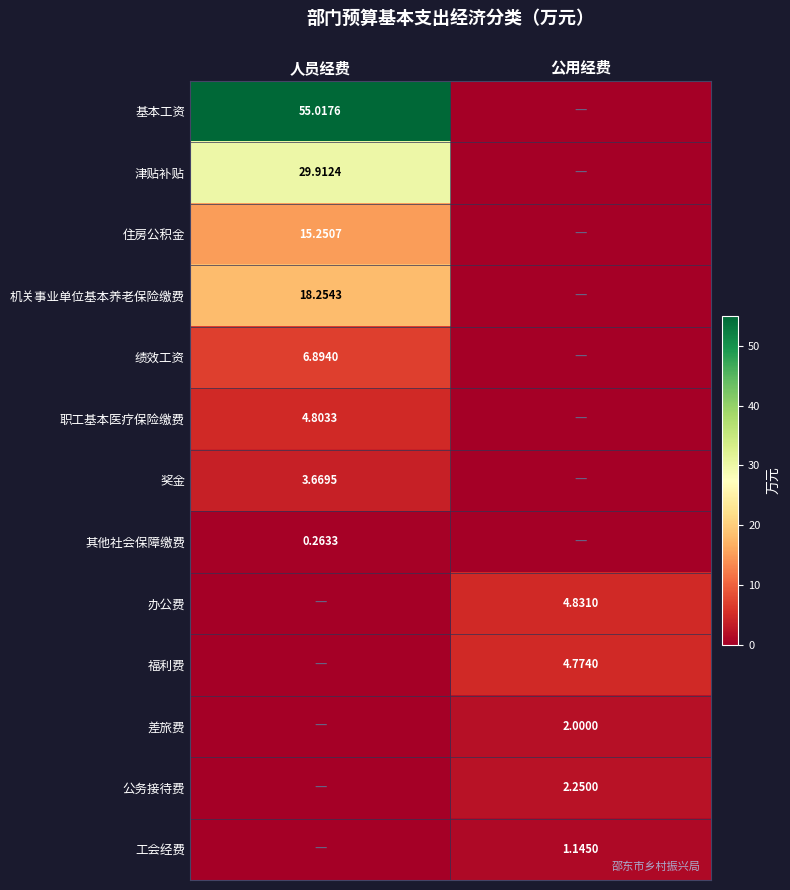

How many 差旅费 values are between 0 and 2?

2